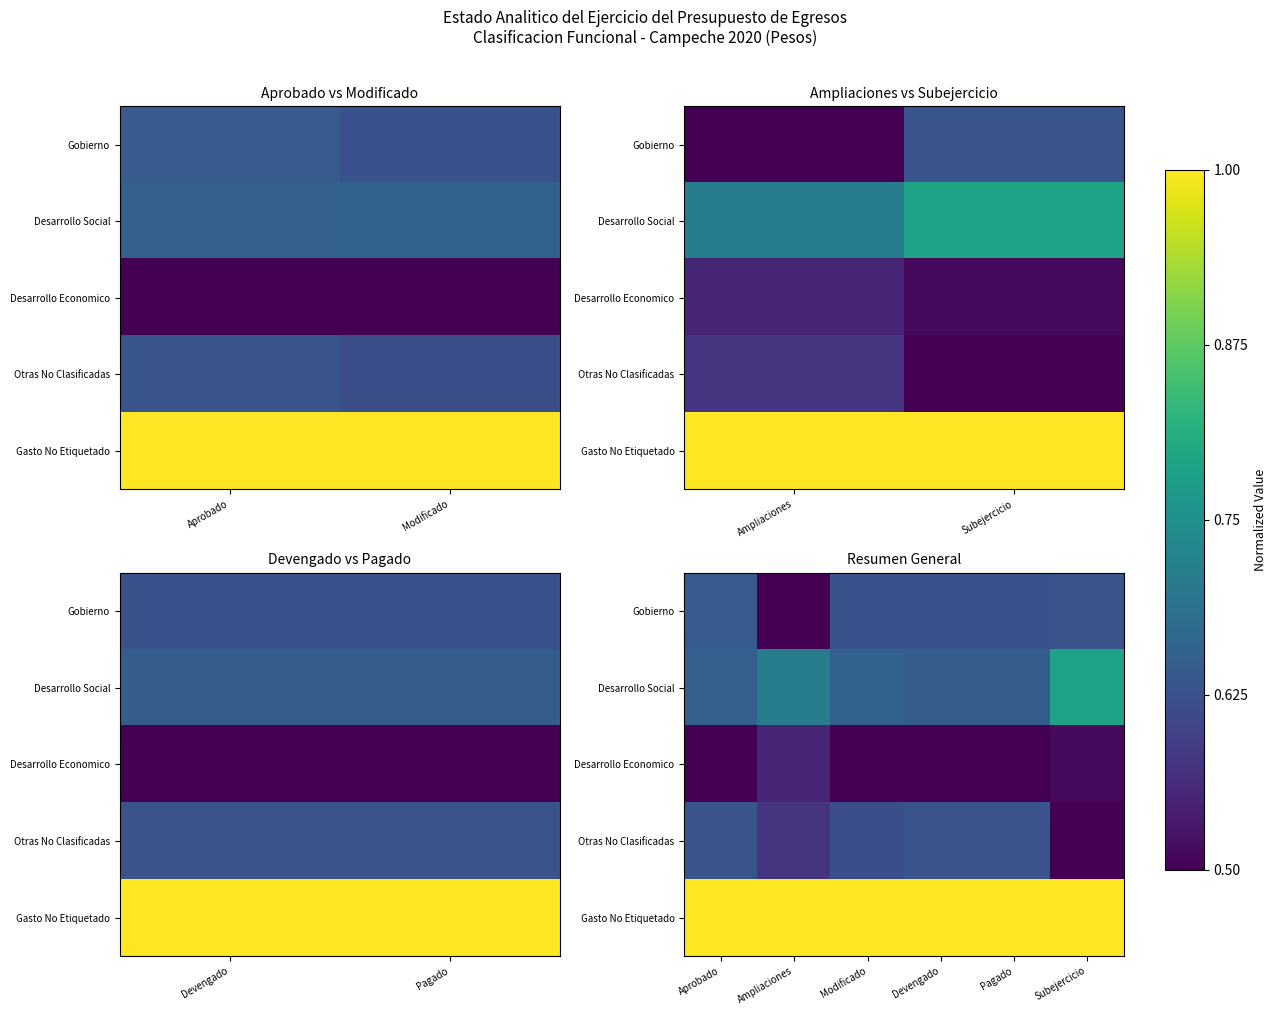

The value of Gasto No Etiquetado at Modificado is 1.7. True or false?

False